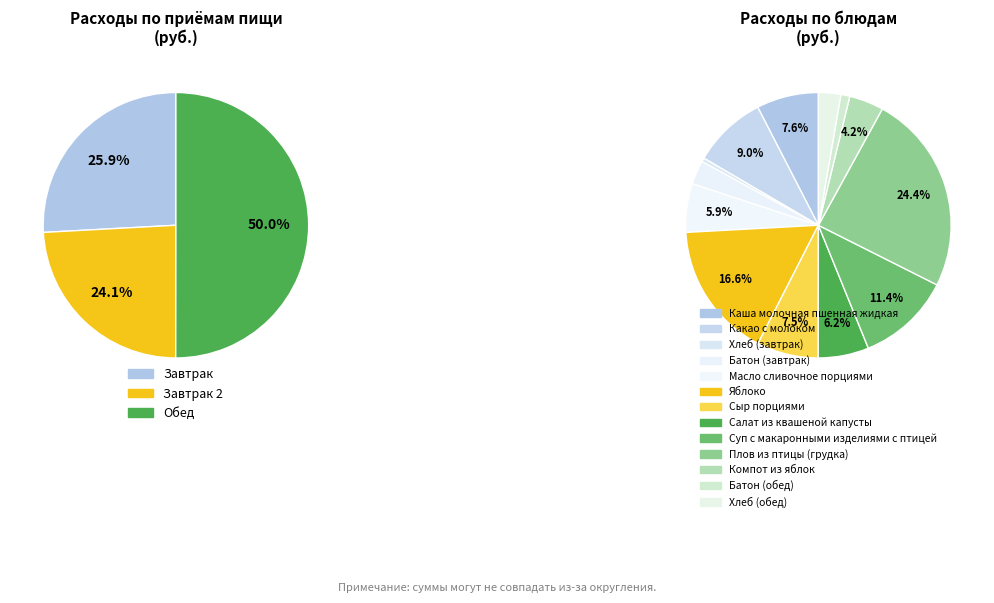

The Яблоко slice represents 17% of the pie. True or false?

True